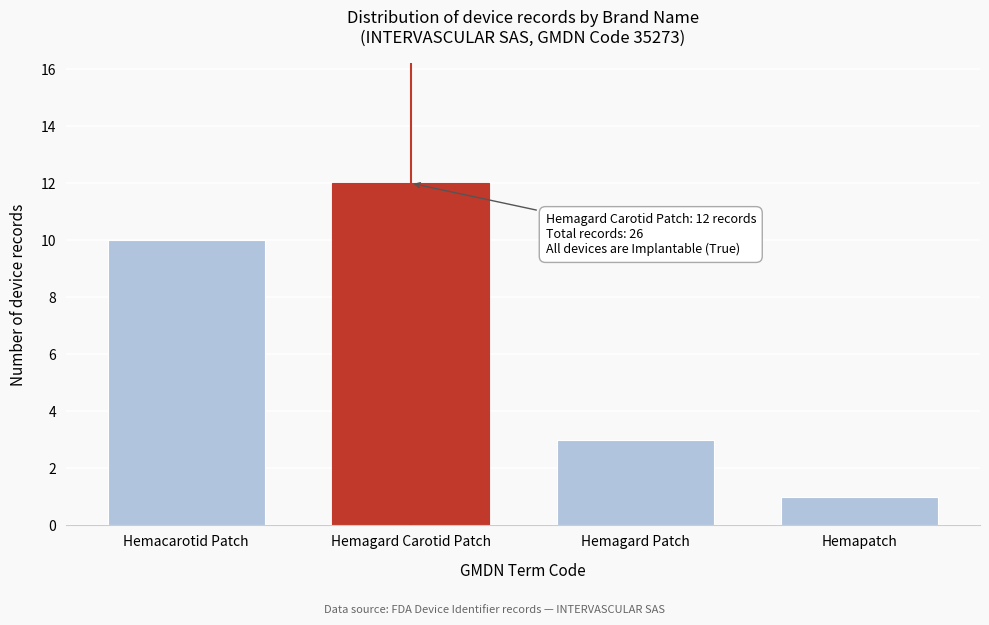

Reading right to left, transcribe all the data shown in this chart.

Hemapatch=1	Hemagard Patch=3	Hemagard Carotid Patch=12	Hemacarotid Patch=10